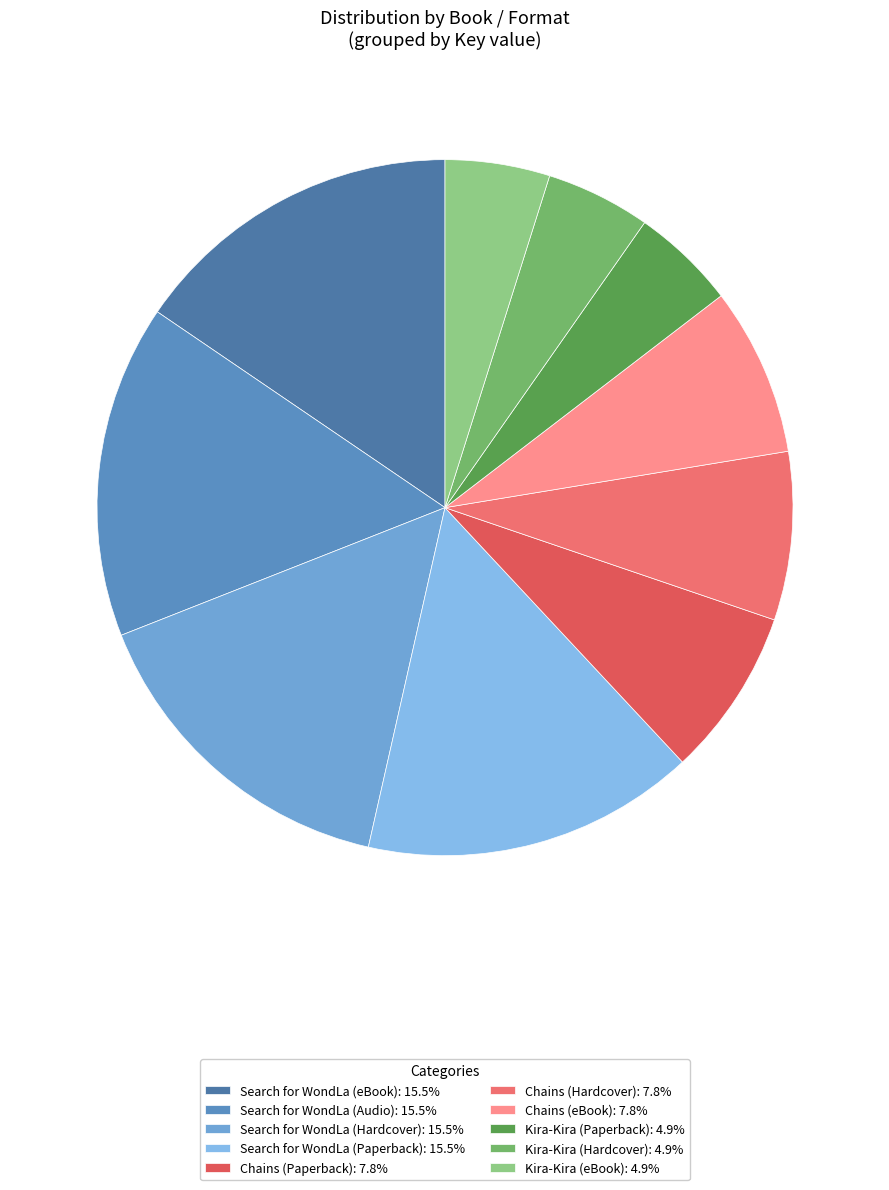

How many segments does this pie chart have?

10